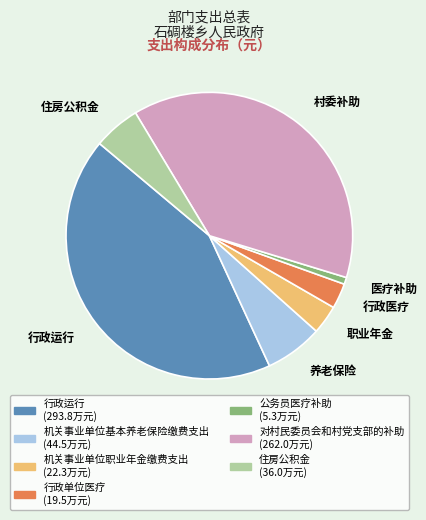

Is it true that 行政运行 is 34% of the pie?

False